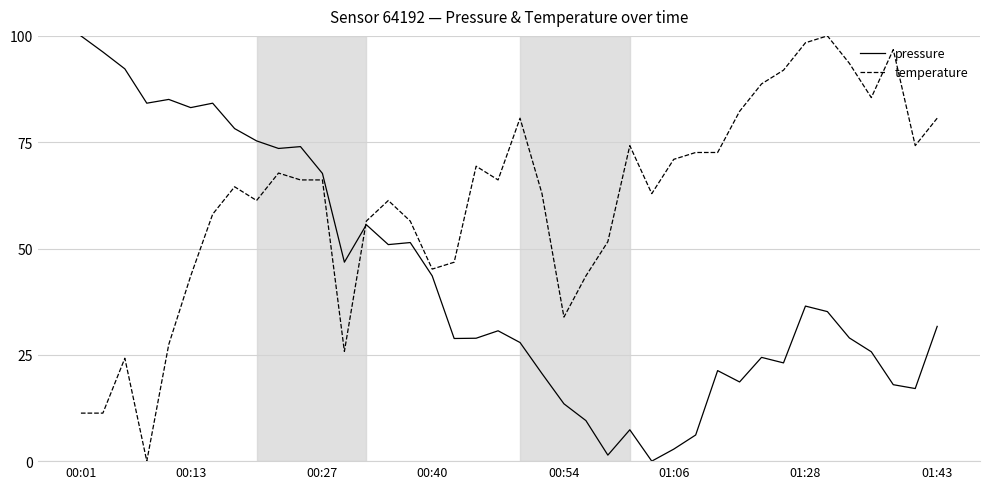

Which series has the largest total across all categories?

temperature